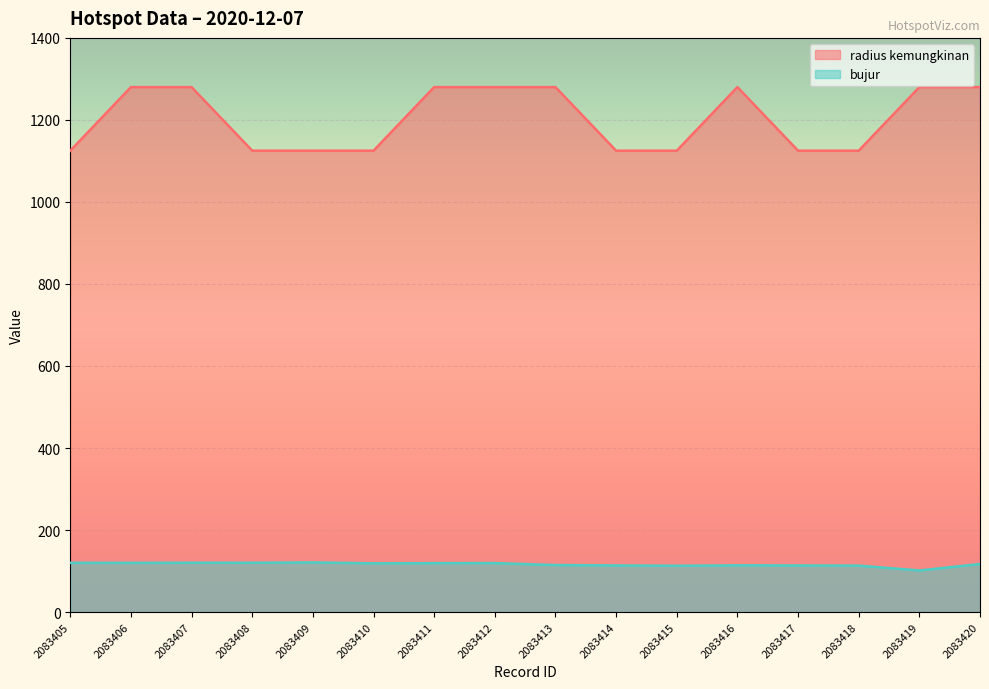

Reading right to left, what are all the values shown in this chart?

radius kemungkinan: 1280.0	1280.0	1125.0	1125.0	1280.0	1125.0	1125.0	1280.0	1280.0	1280.0	1125.0	1125.0	1125.0	1280.0	1280.0	1125.0
bujur: 117.2	101.4	113.2	113.7	114.0	112.9	113.7	114.7	119.4	119.3	118.8	121.1	120.2	120.2	120.1	120.2